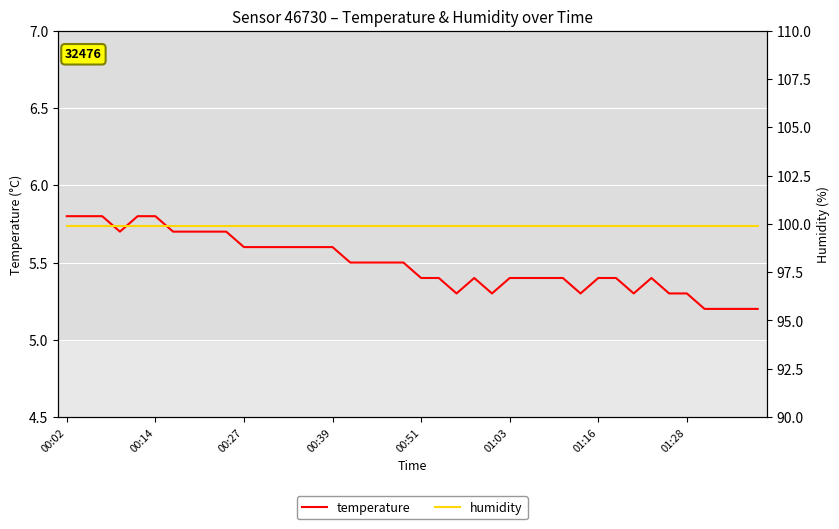

Reading left to right, transcribe all the data shown in this chart.

temperature: 5.8	5.8	5.8	5.7	5.8	5.8	5.7	5.7	5.7	5.7	5.6	5.6	5.6	5.6	5.6	5.6	5.5	5.5	5.5	5.5	5.4	5.4	5.3	5.4	5.3	5.4	5.4	5.4	5.4	5.3	5.4	5.4	5.3	5.4	5.3	5.3	5.2	5.2	5.2	5.2
humidity: 99.9	99.9	99.9	99.9	99.9	99.9	99.9	99.9	99.9	99.9	99.9	99.9	99.9	99.9	99.9	99.9	99.9	99.9	99.9	99.9	99.9	99.9	99.9	99.9	99.9	99.9	99.9	99.9	99.9	99.9	99.9	99.9	99.9	99.9	99.9	99.9	99.9	99.9	99.9	99.9